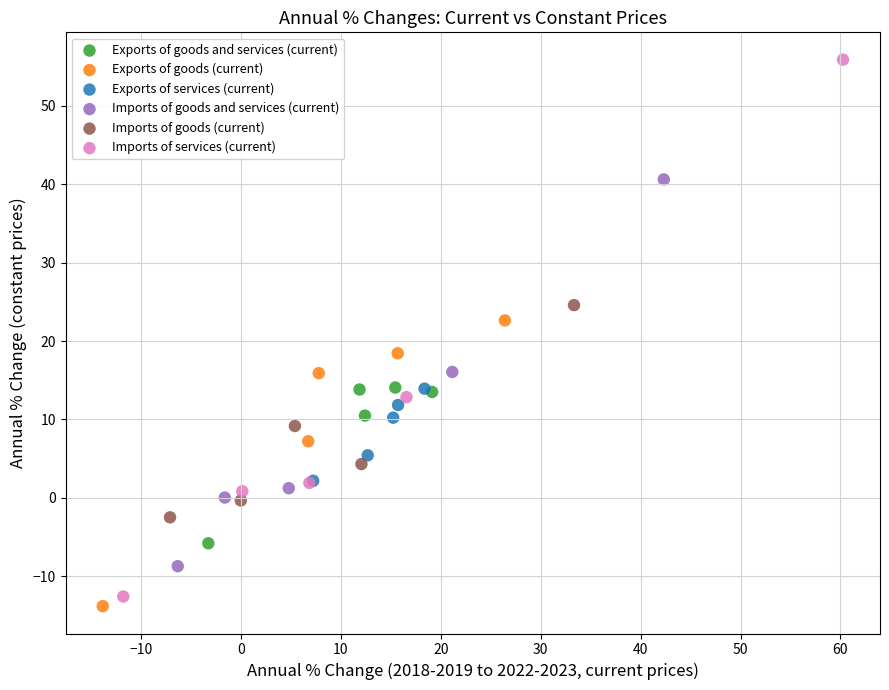

Which series has the widest spread of Y values?

Imports of services (current)